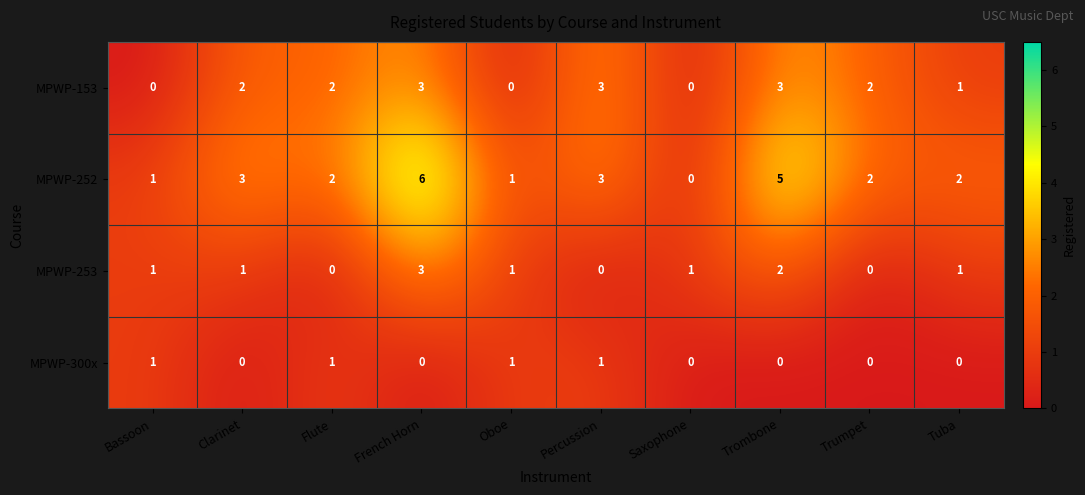

What is the total value across all series at Trombone?

10